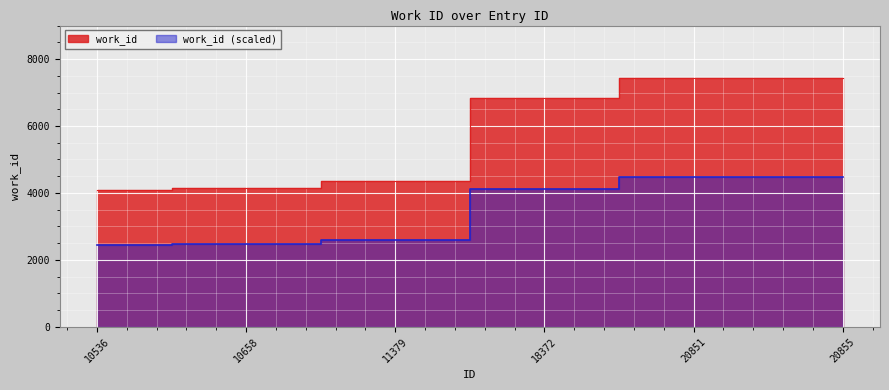

What is the sum of all values?

34311